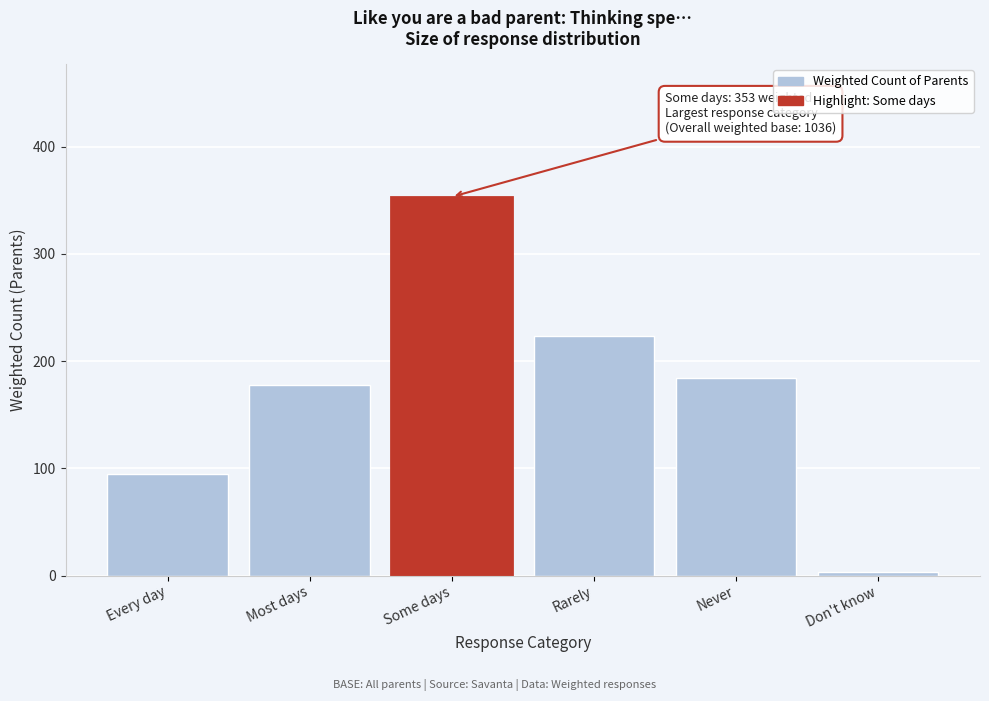

Reading right to left, what are all the values shown in this chart?

Don't know=3.0	Never=184.4	Rarely=223.7	Some days=353.2	Most days=177.4	Every day=94.3